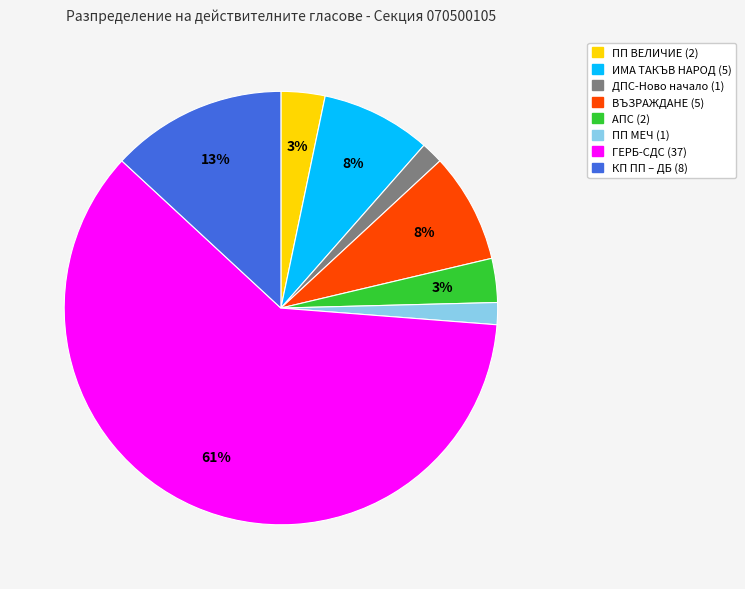

Is there a majority slice in this chart?

Yes